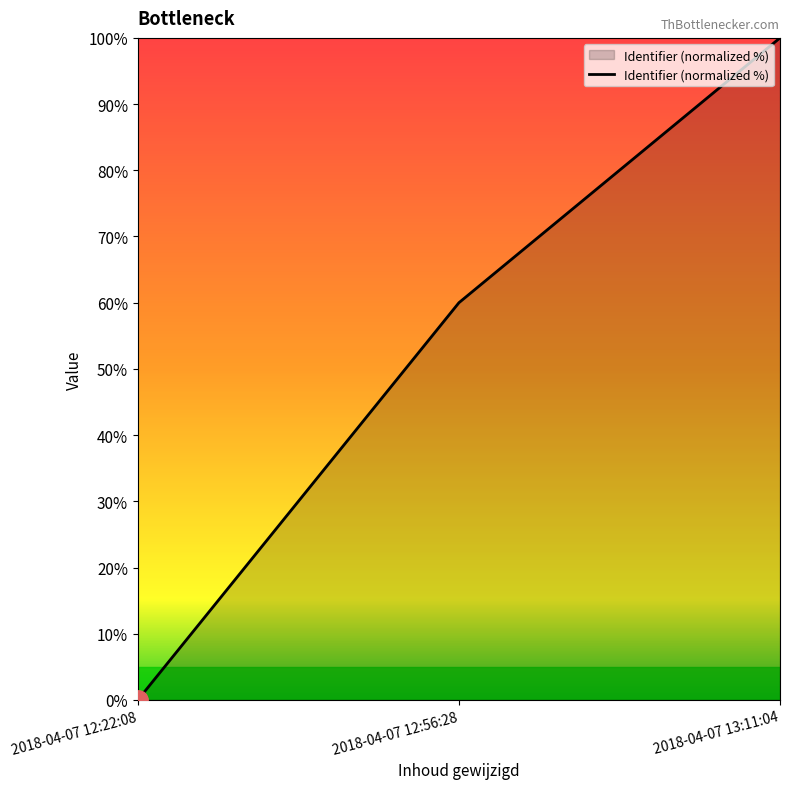

List the labels in order of value, smallest first.

2018-04-07 12:22:08, 2018-04-07 12:56:28, 2018-04-07 13:11:04